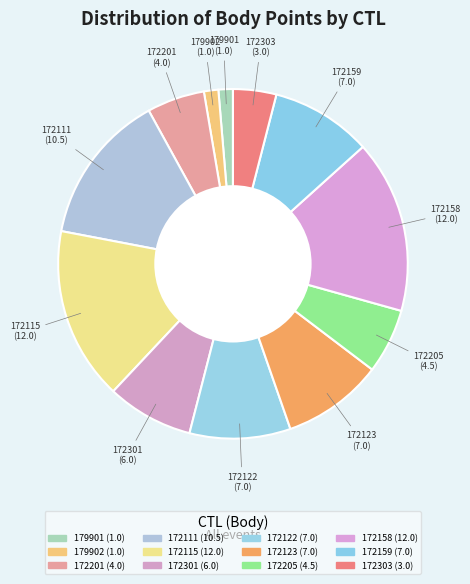

To the nearest percent, what percentage of the pie is 172301?

8%